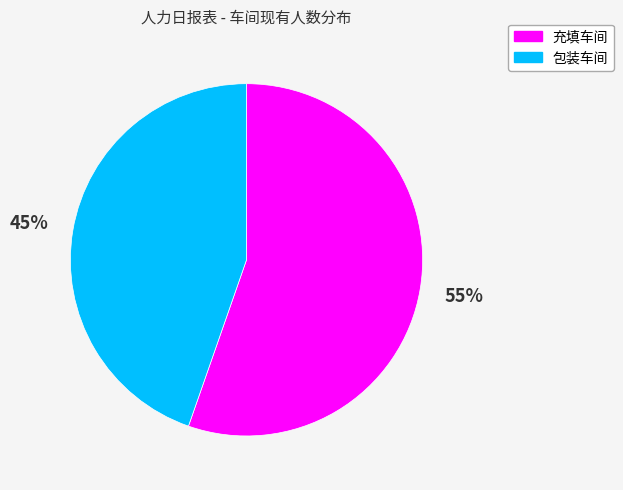

Combined, do 充填车间 and 包装车间 account for over 50%?

Yes